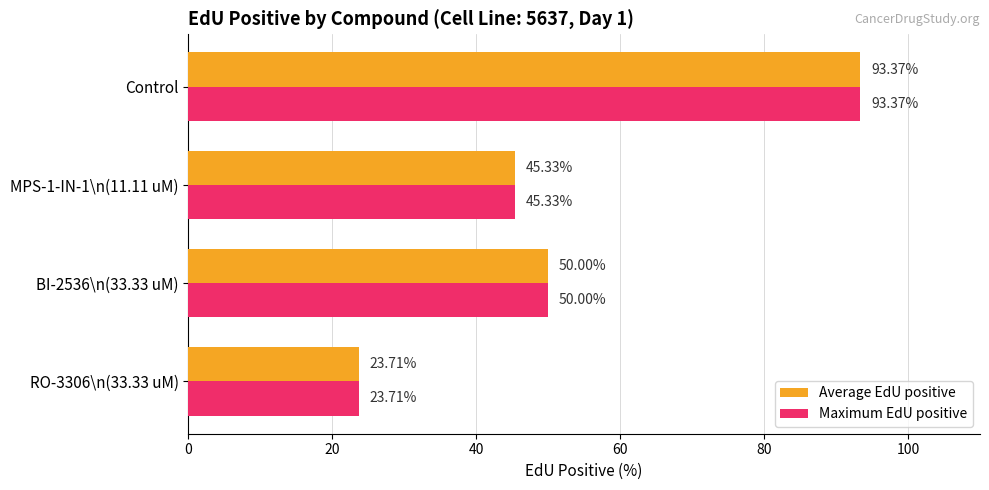

List the labels in order of Maximum EdU positive value, smallest first.

RO-3306\n(33.33 uM), MPS-1-IN-1\n(11.11 uM), BI-2536\n(33.33 uM), Control